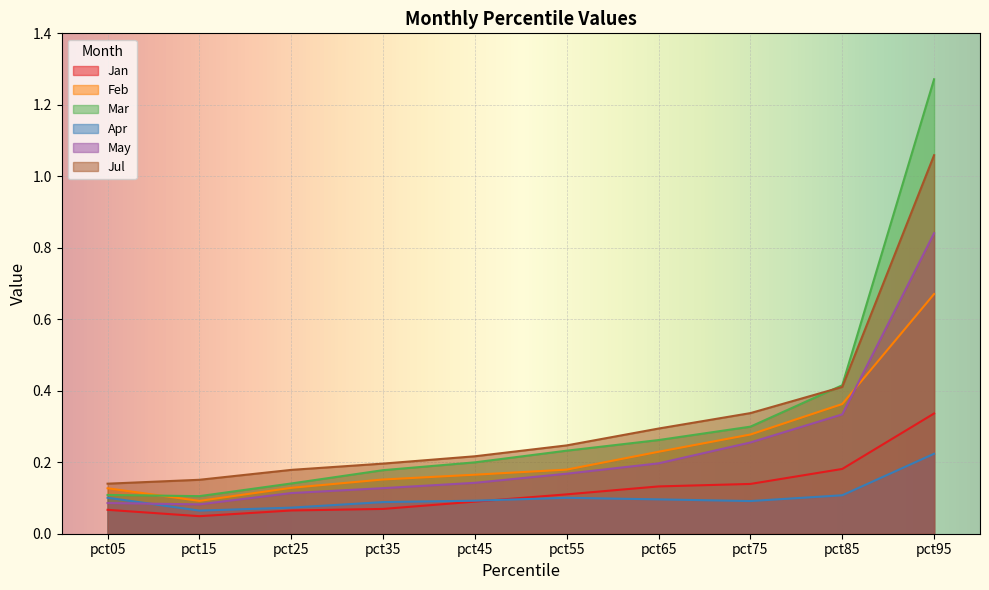

Count the May values in the range 0 to 1.

10